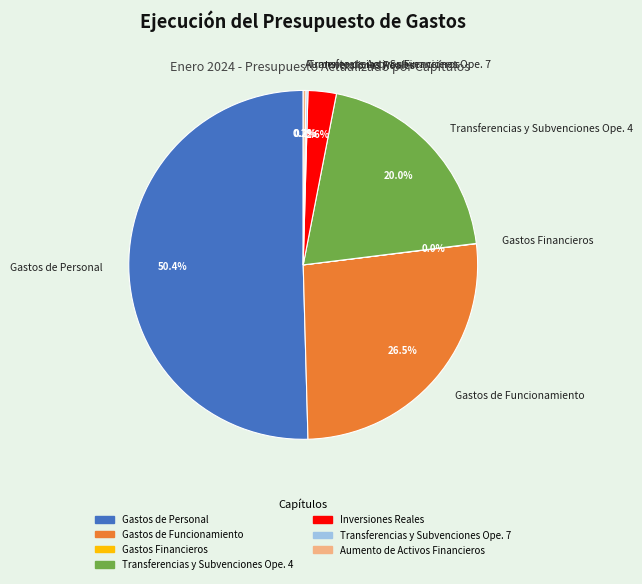

Between Transferencias y Subvenciones Ope. 4 and Gastos de Personal, which is larger?

Gastos de Personal